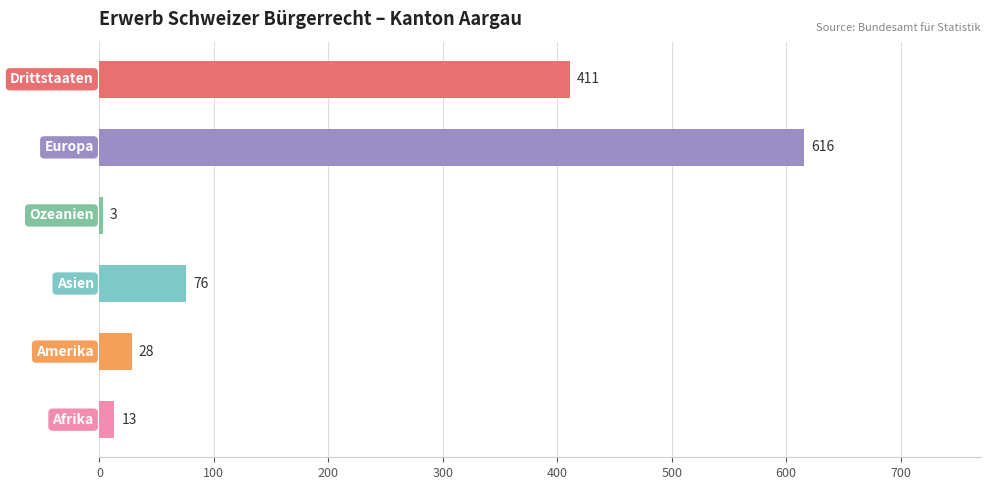

What is the greatest value displayed?

616